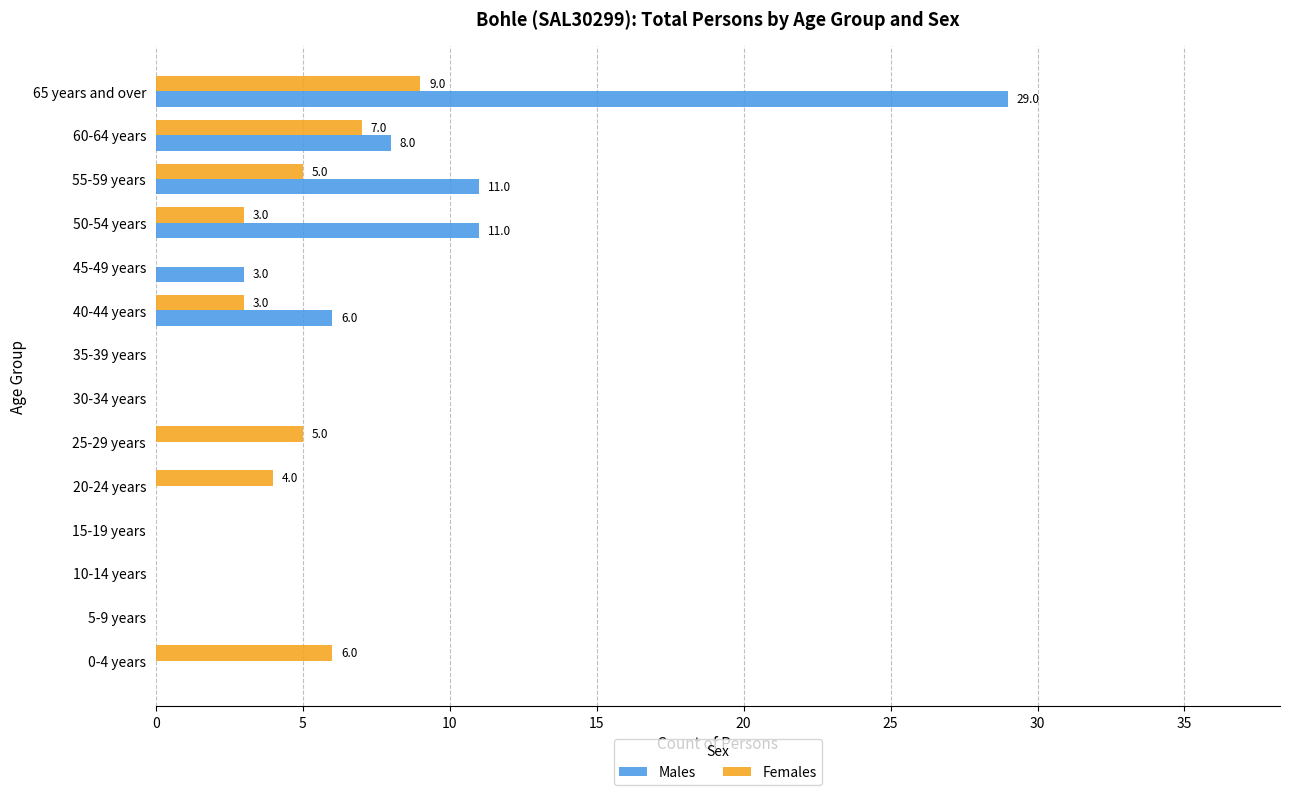

Where is Females nearest to the value 4?

20-24 years